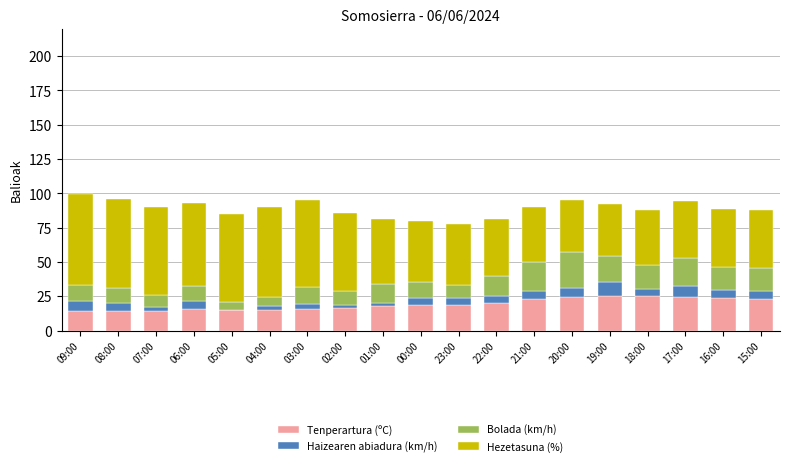

The Tenperartura (ºC) series shows 34.8 at 15:00. True or false?

False